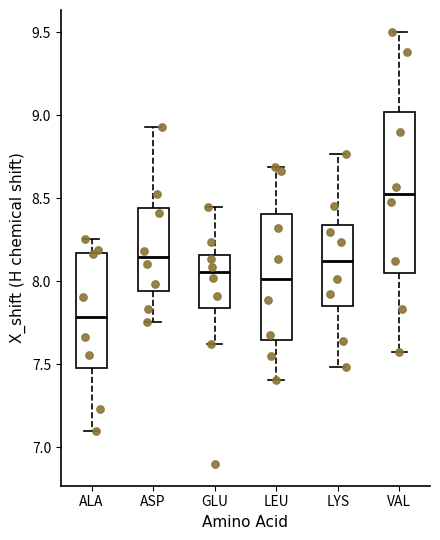

Which box's median line is the lowest?

ALA